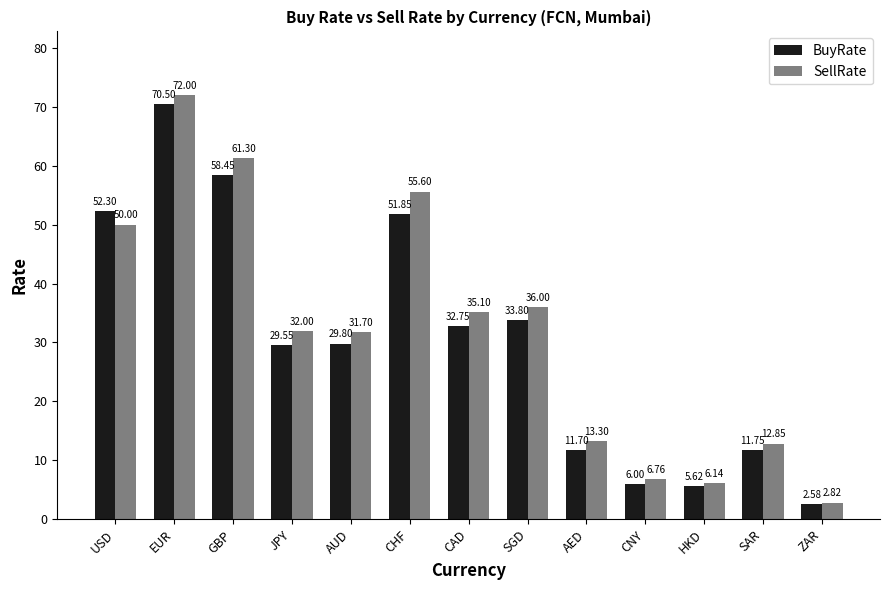

At which label does BuyRate reach its minimum?

ZAR